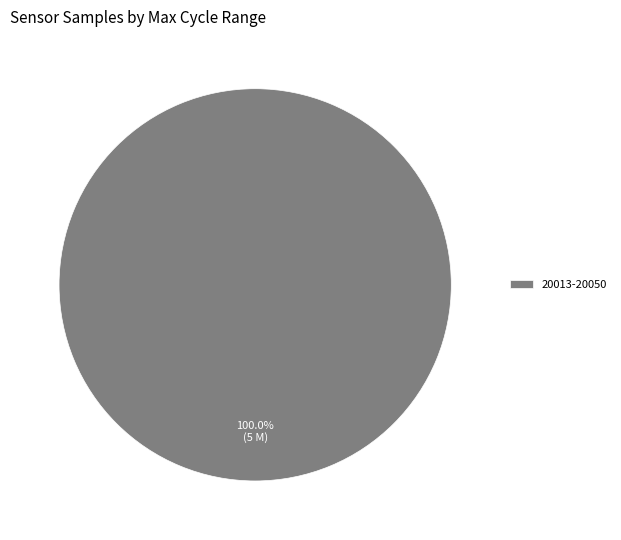

Rank the categories by value from highest to lowest.

20013-20050